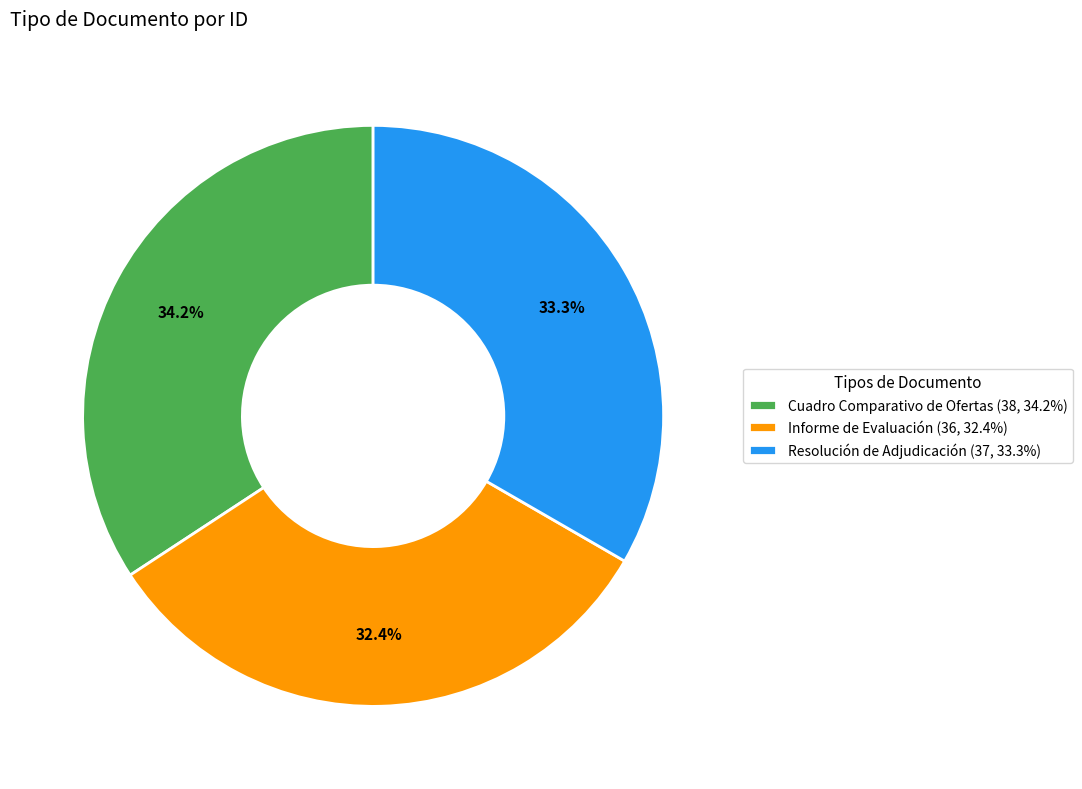

How many segments does this pie chart have?

3